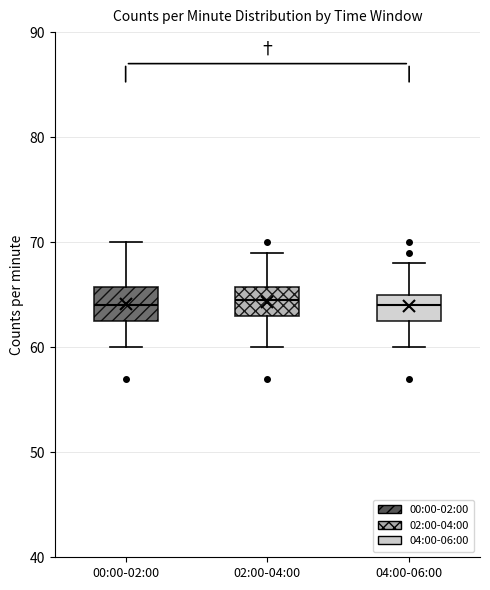

Reading left to right, transcribe this box plot: for each box, give where its median line is, the range the box spans, and where its two whiskers end, as read against the y-axis. The values are not printed on the chart, so give them approximately, as read against the axis.

00:00-02:00: median 64, box 63 to 66, whiskers 60 to 70
02:00-04:00: median 65, box 63 to 66, whiskers 60 to 69
04:00-06:00: median 64, box 63 to 65, whiskers 60 to 68